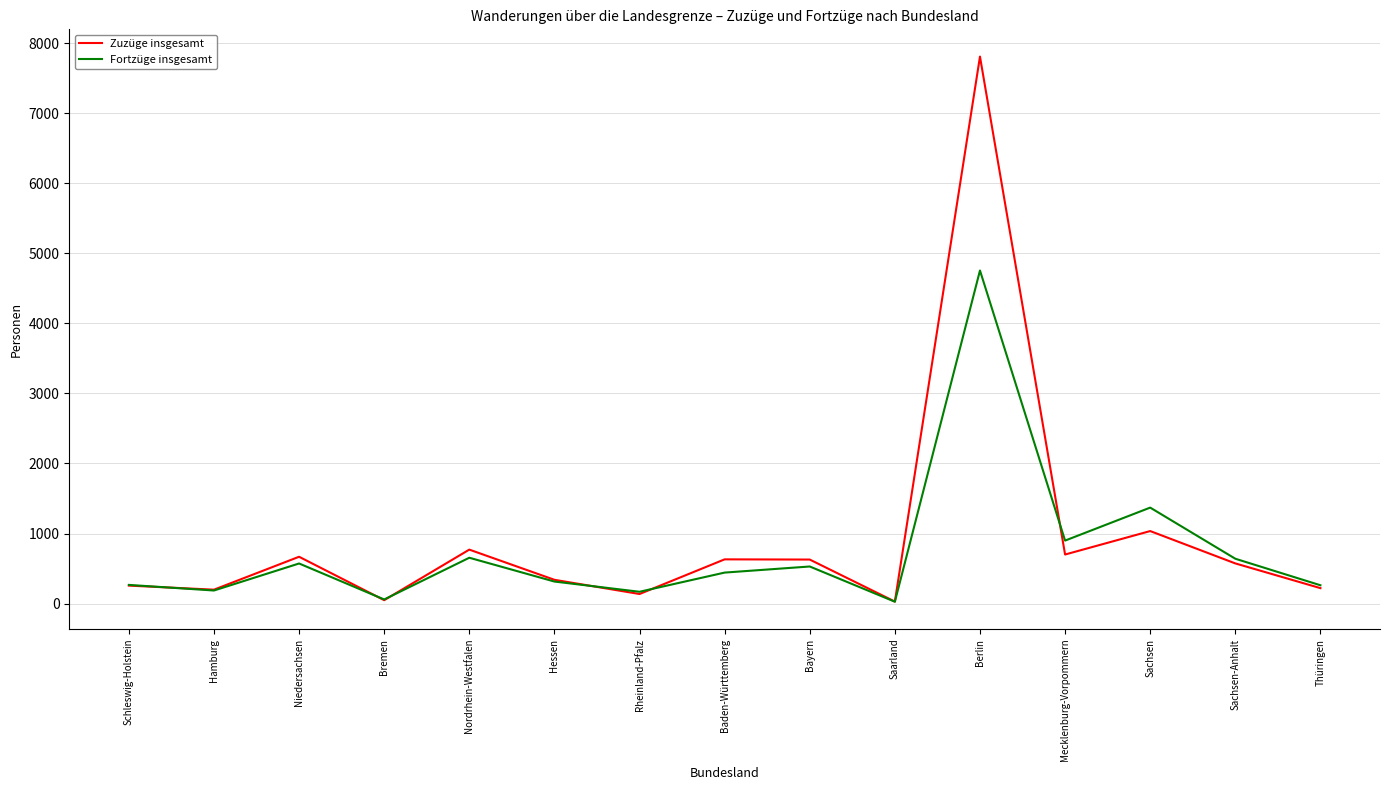

Rank the series by their maximum value, from highest to lowest.

Zuzüge insgesamt, Fortzüge insgesamt